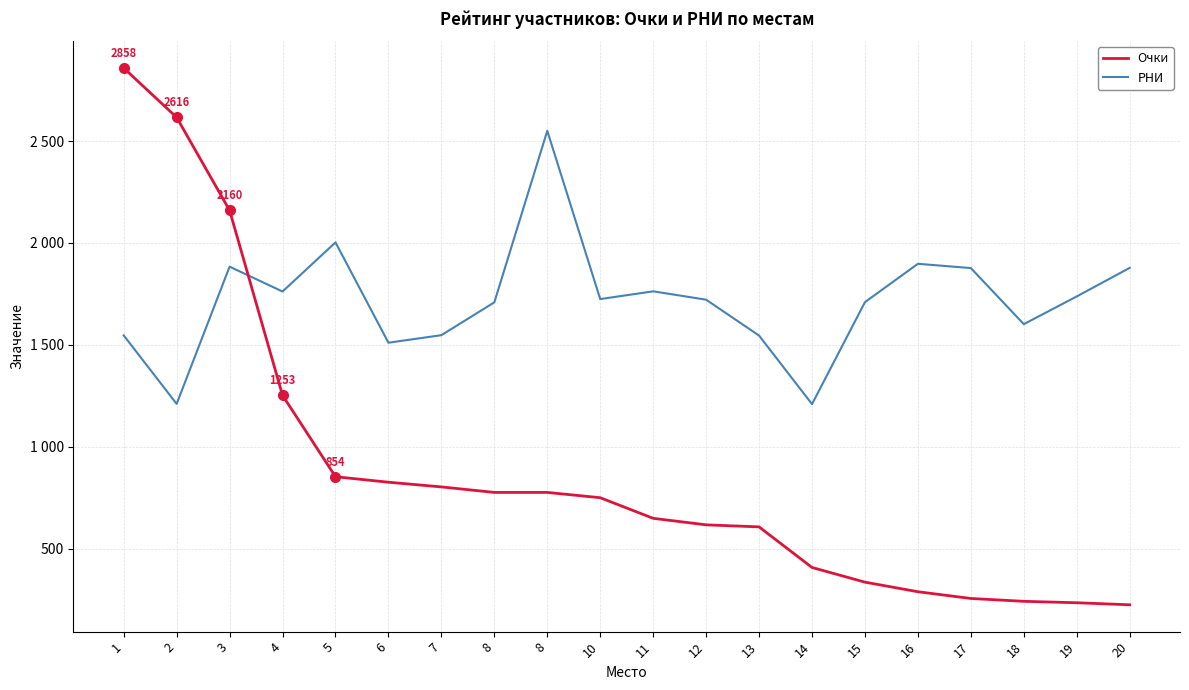

Reading left to right, transcribe all the data shown in this chart.

Очки: 1=2858	2=2616	3=2160	4=1253	5=854	6=827	7=804	8=777	8=777	10=751	11=650	12=618	13=608	14=409	15=337	16=290	17=257	18=243	19=236	20=226
РНИ: 1=1547	2=1211	3=1884	4=1762	5=2003	6=1511	7=1548	8=1709	8=2550	10=1725	11=1763	12=1722	13=1546	14=1210	15=1710	16=1898	17=1877	18=1602	19=1738	20=1878